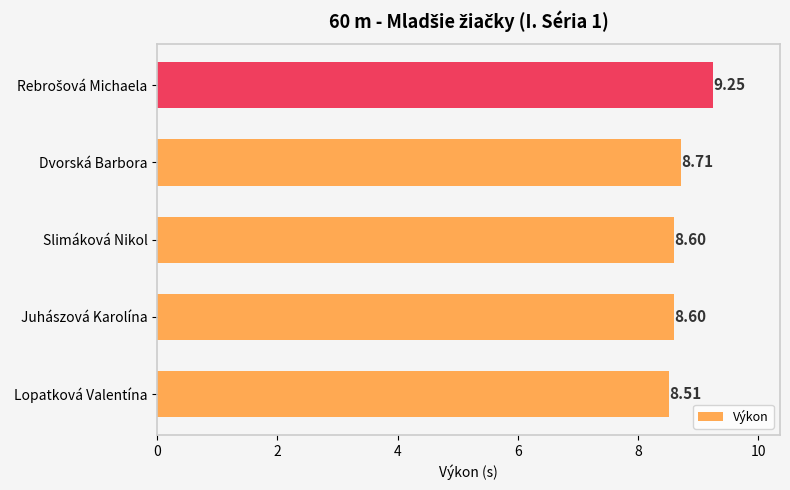

Where is the data nearest to the value 8?

Lopatková Valentína